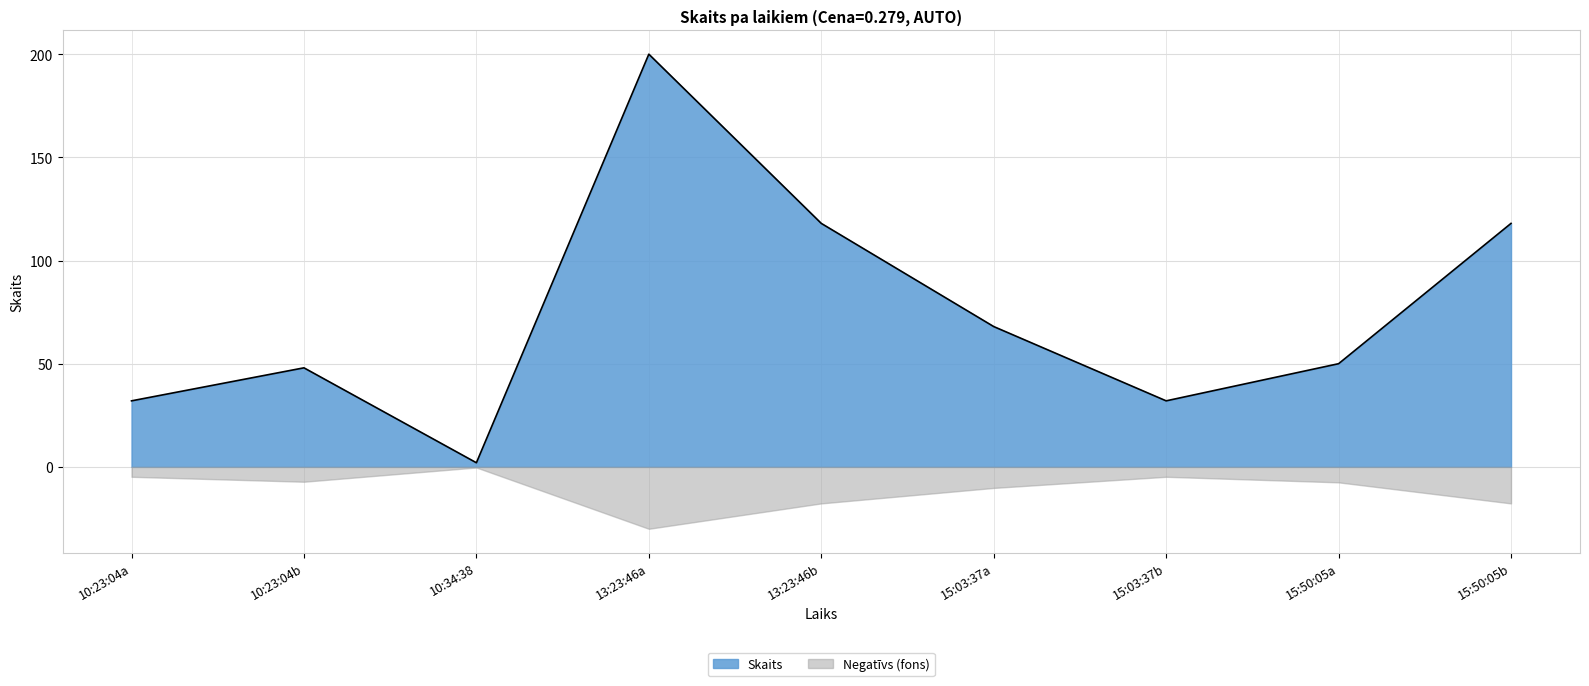

What is the smallest value displayed?

-30.0